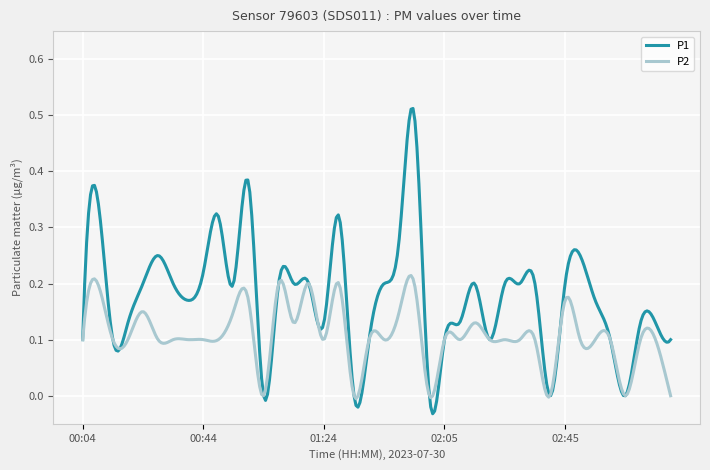

Which series has the largest range (max minus min)?

P1